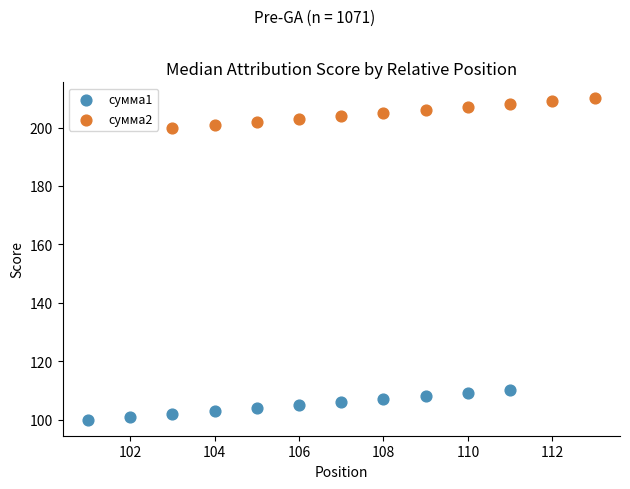

Which series reaches the minimum Y coordinate?

сумма1